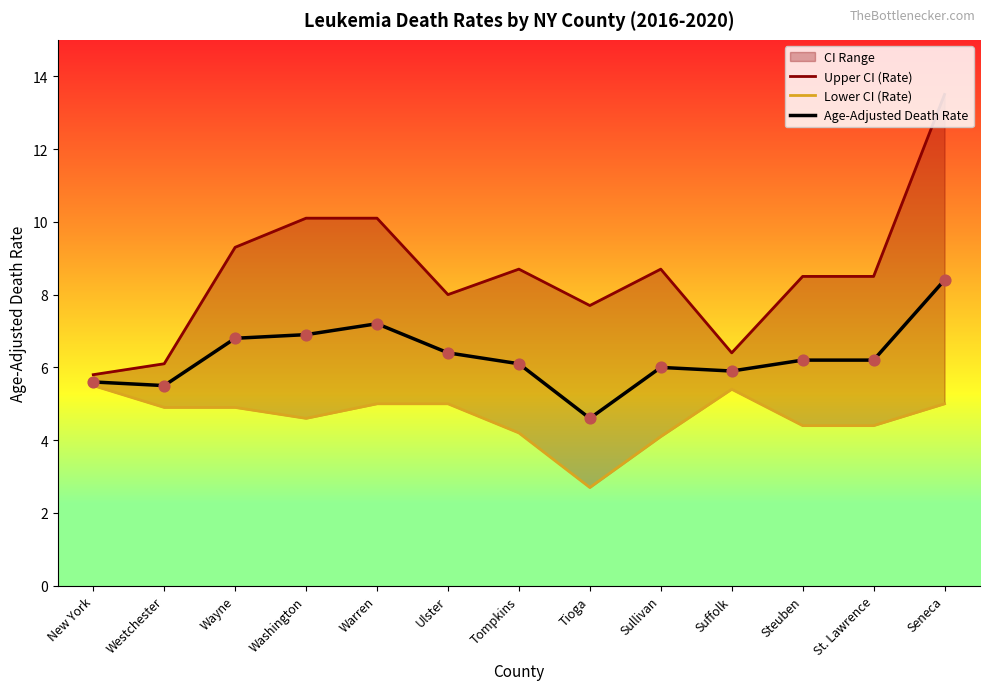

Which series has the largest total across all categories?

Upper CI (Rate)